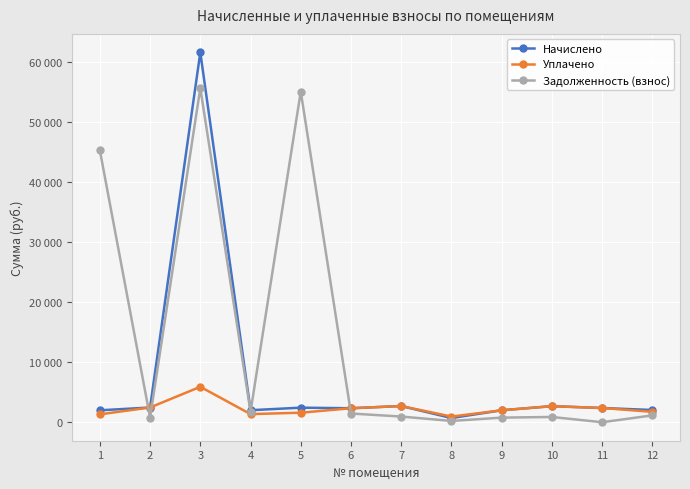

What are all the series names shown in the legend?

Начислено, Уплачено, Задолженность (взнос)